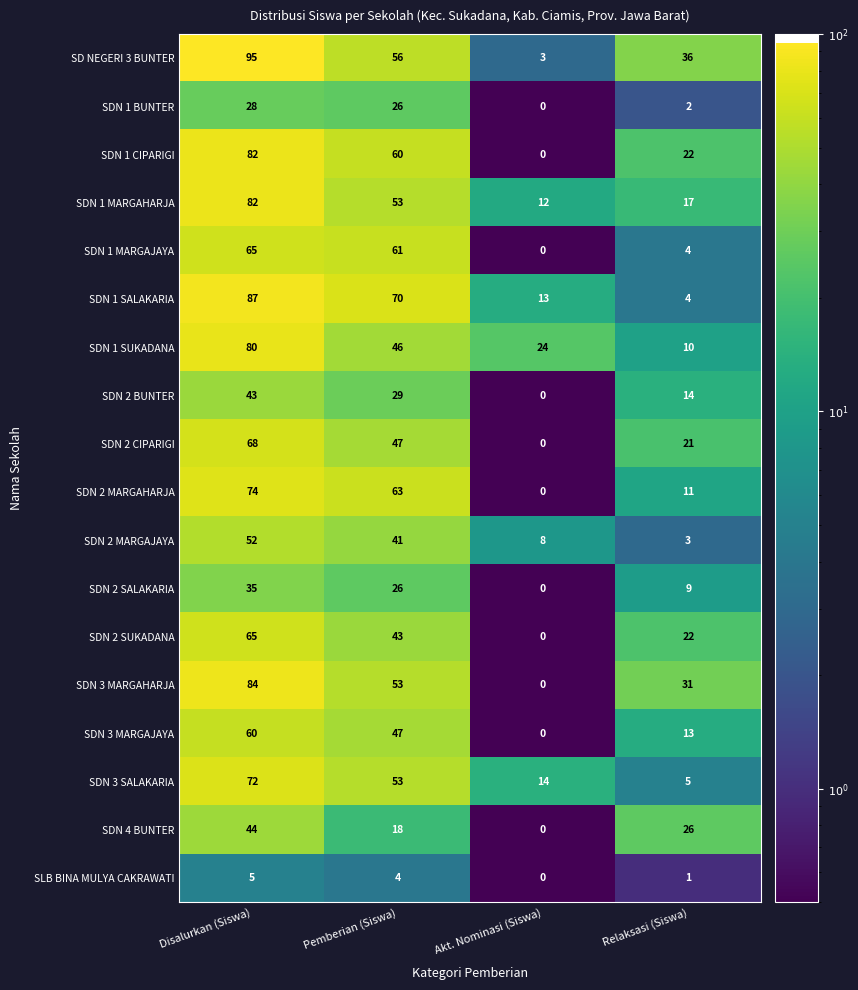

At which label is SDN 2 MARGAJAYA closest to 27?

Pemberian (Siswa)